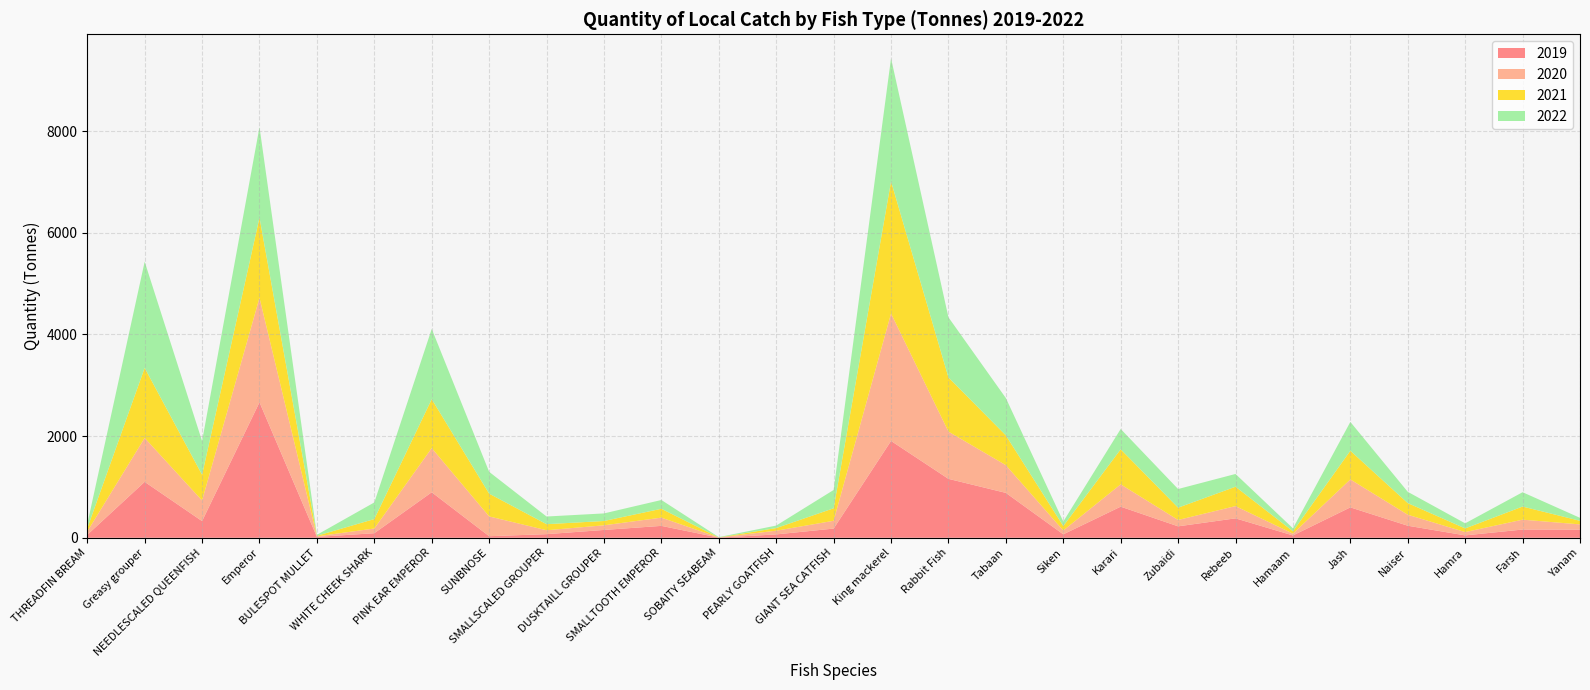

Reading left to right, transcribe all the data shown in this chart.

2019: THREADFIN BREAM=57.0	Greasy grouper=1100.0	NEEDLESCALED QUEENFISH=328.0	Emperor=2665.0	BULESPOT MULLET=17.0	WHITE CHEEK SHARK=90.0	PINK EAR EMPEROR=895.0	SUNBNOSE=31.0	SMALLSCALED GROUPER=71.0	DUSKTAILL GROUPER=154.0	SMALLTOOTH EMPEROR=234.0	SOBAITY SEABEAM=3.0	PEARLY GOATFISH=66.0	GIANT SEA CATFISH=181.0	King mackerel=1905.0	Rabbit Fish=1159.0	Tabaan=883.0	Siken=68.0	Karari=612.0	Zubaidi=225.0	Rebeeb=382.0	Hamaam=46.0	Jash=598.0	Naiser=237.0	Hamra=47.0	Farsh=162.0	Yanam=160.0
2020: THREADFIN BREAM=65.0	Greasy grouper=864.0	NEEDLESCALED QUEENFISH=405.0	Emperor=2056.2	BULESPOT MULLET=11.0	WHITE CHEEK SHARK=92.0	PINK EAR EMPEROR=869.0	SUNBNOSE=389.0	SMALLSCALED GROUPER=77.0	DUSKTAILL GROUPER=91.0	SMALLTOOTH EMPEROR=162.0	SOBAITY SEABEAM=3.0	PEARLY GOATFISH=73.0	GIANT SEA CATFISH=153.0	King mackerel=2507.0	Rabbit Fish=929.0	Tabaan=545.0	Siken=75.0	Karari=439.0	Zubaidi=125.0	Rebeeb=241.0	Hamaam=35.0	Jash=550.0	Naiser=216.0	Hamra=65.0	Farsh=194.0	Yanam=103.0
2021: THREADFIN BREAM=64.0	Greasy grouper=1377.7	NEEDLESCALED QUEENFISH=507.0	Emperor=1576.2	BULESPOT MULLET=11.0	WHITE CHEEK SHARK=186.0	PINK EAR EMPEROR=962.0	SUNBNOSE=448.0	SMALLSCALED GROUPER=119.0	DUSKTAILL GROUPER=85.0	SMALLTOOTH EMPEROR=174.0	SOBAITY SEABEAM=1.0	PEARLY GOATFISH=52.0	GIANT SEA CATFISH=246.0	King mackerel=2598.1	Rabbit Fish=1066.0	Tabaan=585.8	Siken=88.0	Karari=689.0	Zubaidi=242.0	Rebeeb=381.0	Hamaam=47.0	Jash=563.6	Naiser=229.0	Hamra=72.0	Farsh=258.0	Yanam=71.0
2022: THREADFIN BREAM=80.0	Greasy grouper=2089.0	NEEDLESCALED QUEENFISH=662.0	Emperor=1782.0	BULESPOT MULLET=19.0	WHITE CHEEK SHARK=327.0	PINK EAR EMPEROR=1382.0	SUNBNOSE=429.0	SMALLSCALED GROUPER=151.0	DUSKTAILL GROUPER=149.0	SMALLTOOTH EMPEROR=173.0	SOBAITY SEABEAM=6.0	PEARLY GOATFISH=49.0	GIANT SEA CATFISH=360.0	King mackerel=2422.0	Rabbit Fish=1182.0	Tabaan=734.0	Siken=88.0	Karari=400.0	Zubaidi=367.0	Rebeeb=251.0	Hamaam=58.0	Jash=567.0	Naiser=222.0	Hamra=100.0	Farsh=282.0	Yanam=58.0